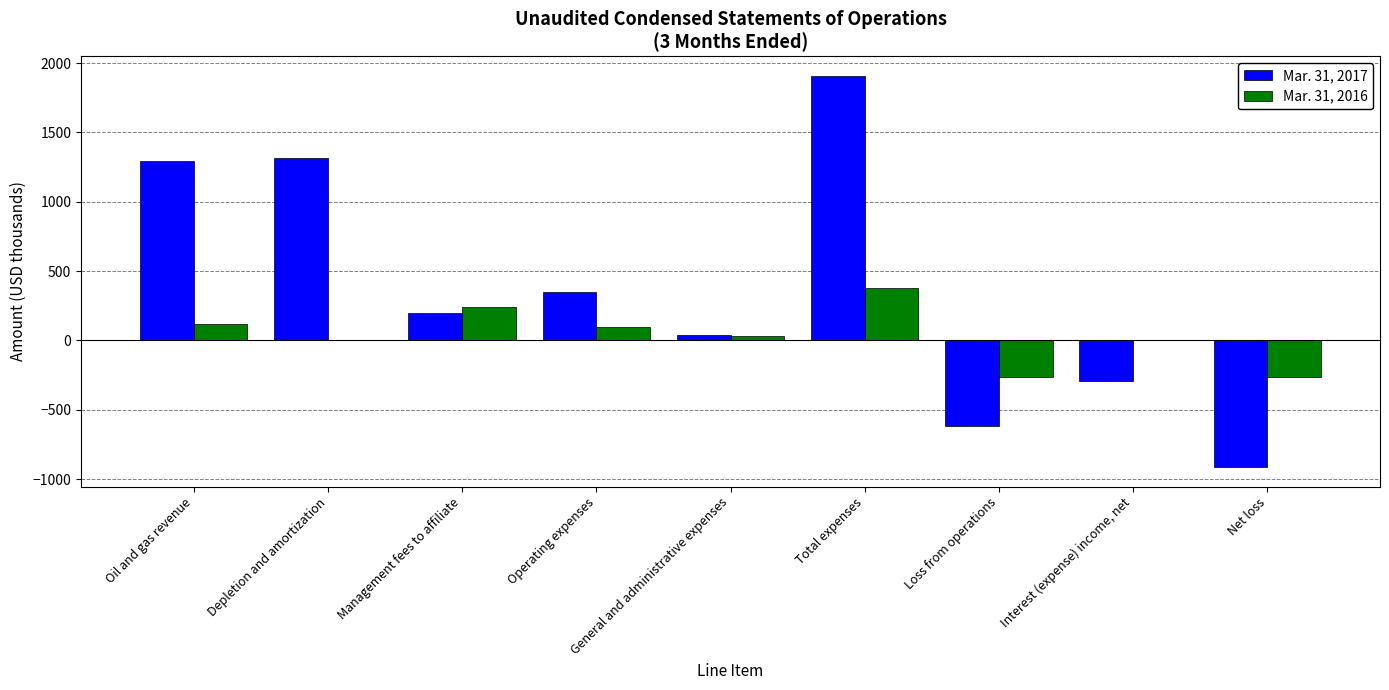

At which label does Mar. 31, 2016 reach its peak?

Total expenses